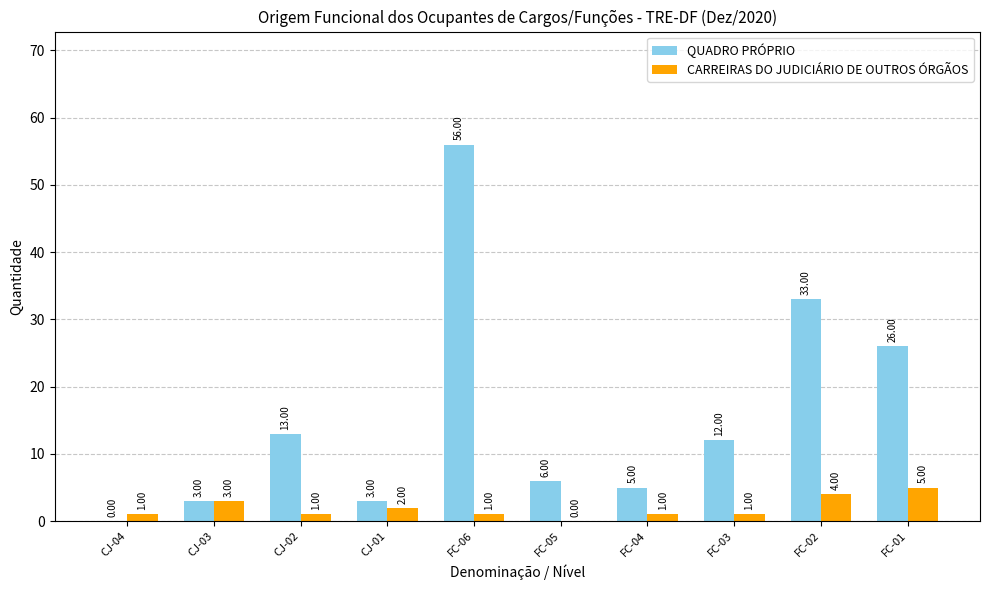

Which series has the largest total across all categories?

QUADRO PRÓPRIO